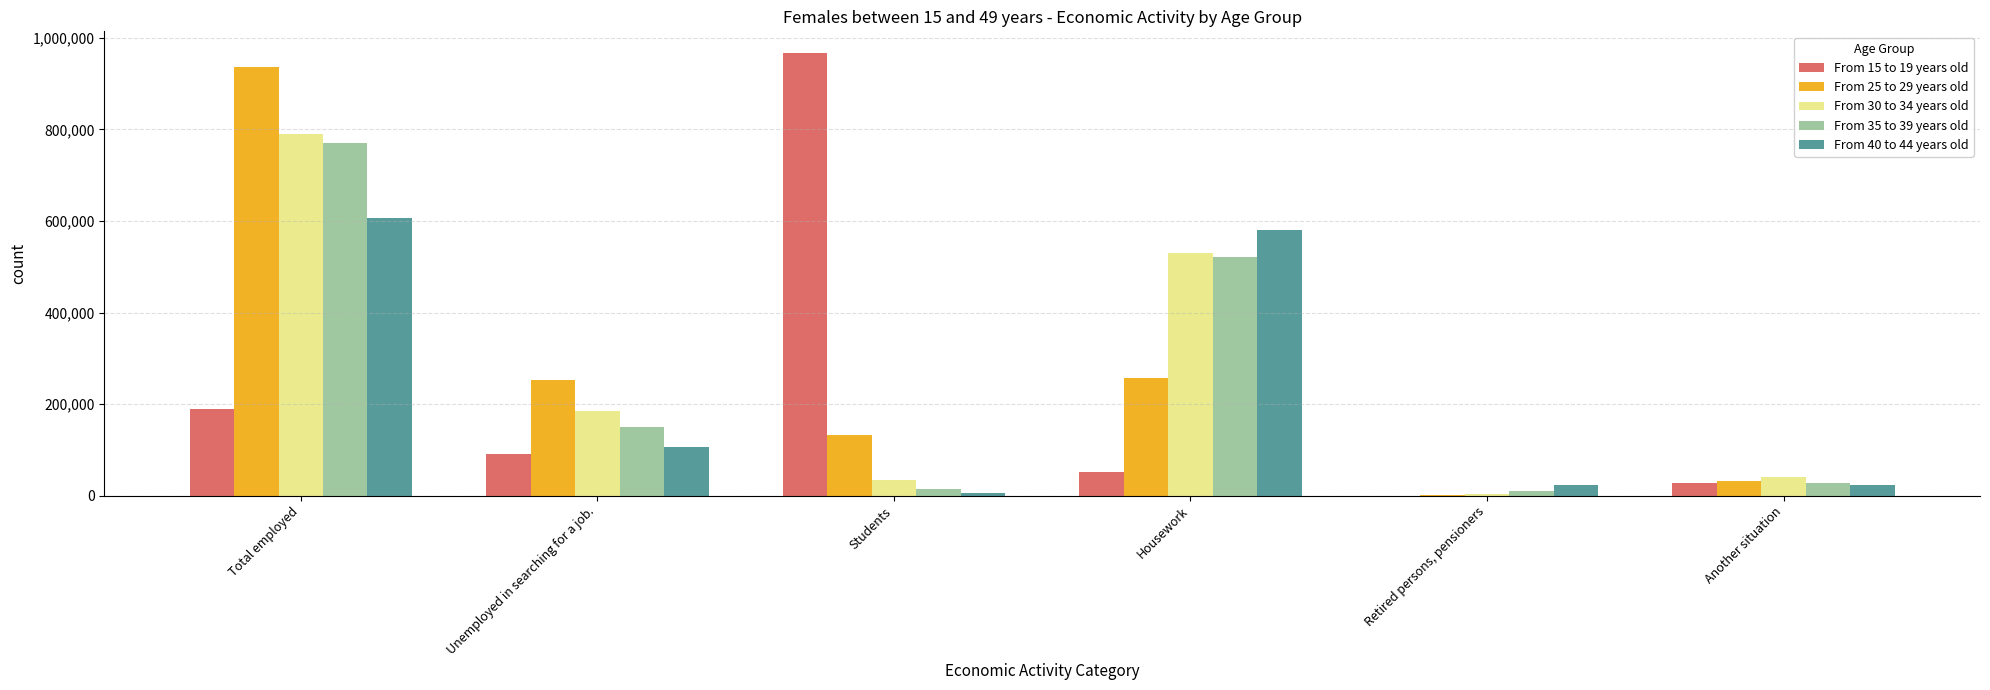

What is the highest value of the From 35 to 39 years old series?

770613